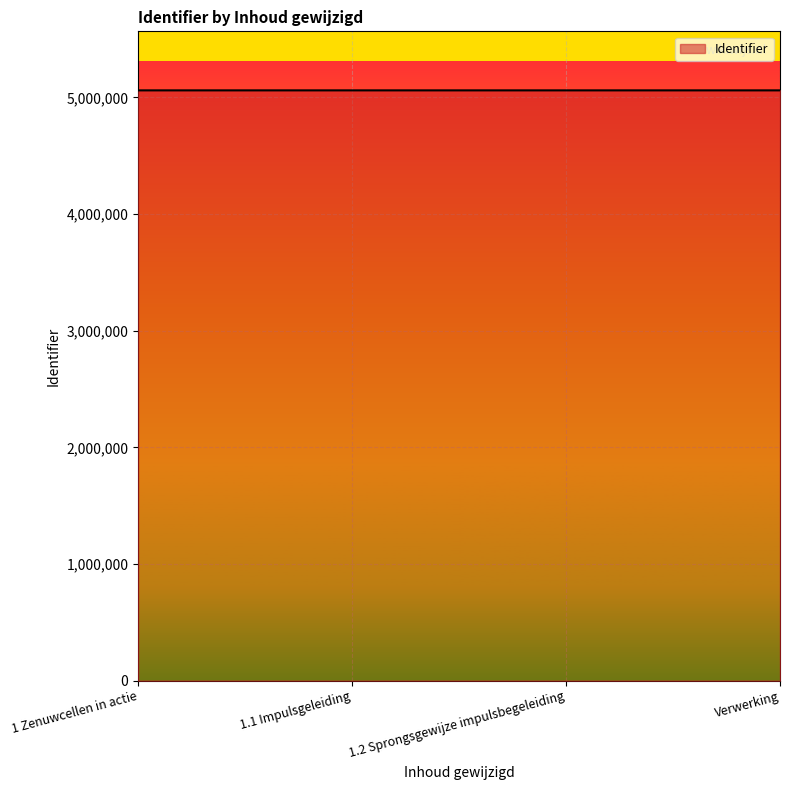

The value at 1 Zenuwcellen in actie is 5060257. True or false?

True